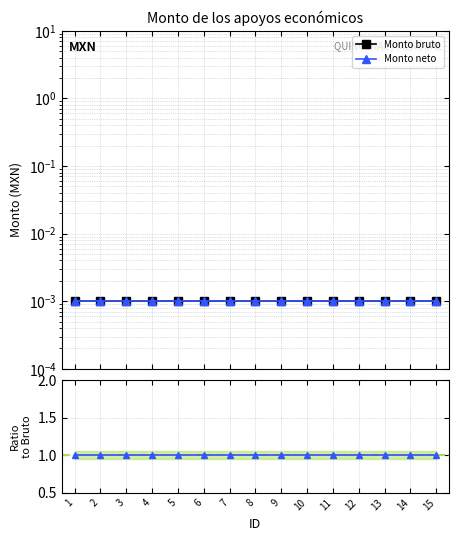

True or false: Monto neto and Monto bruto intersect in this chart.

False